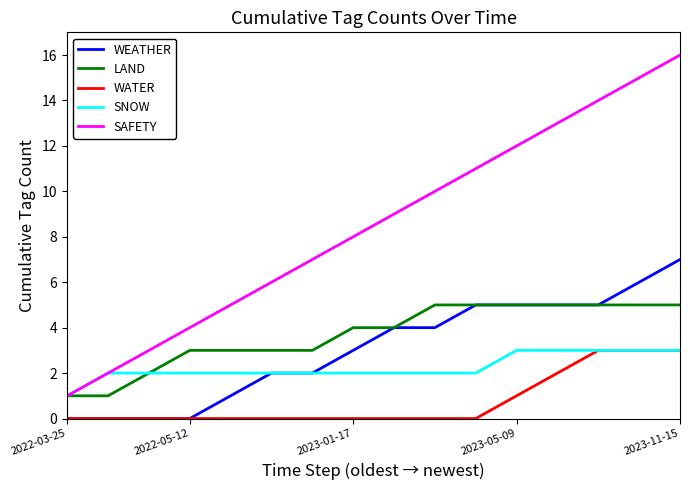

Which series has the largest total across all categories?

SAFETY